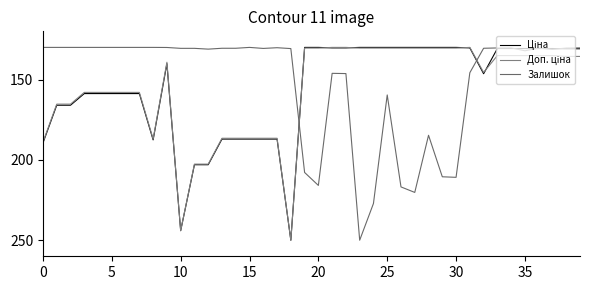

What is the label of the 26th point from the left?

25